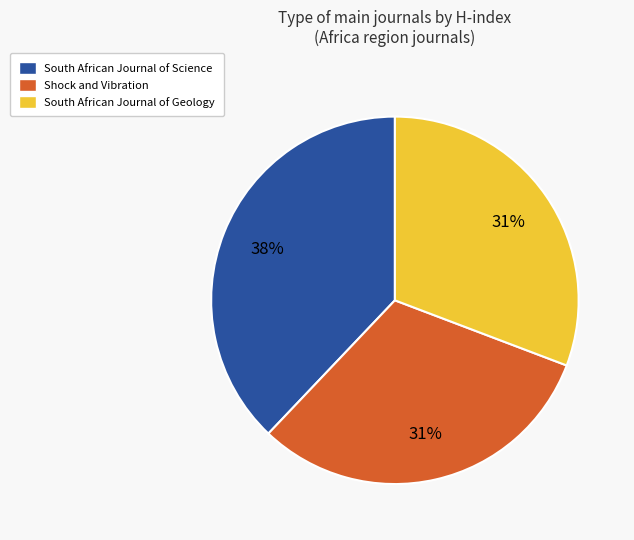

Approximately how many times larger is the value at Shock and Vibration compared to South African Journal of Science?

0.8